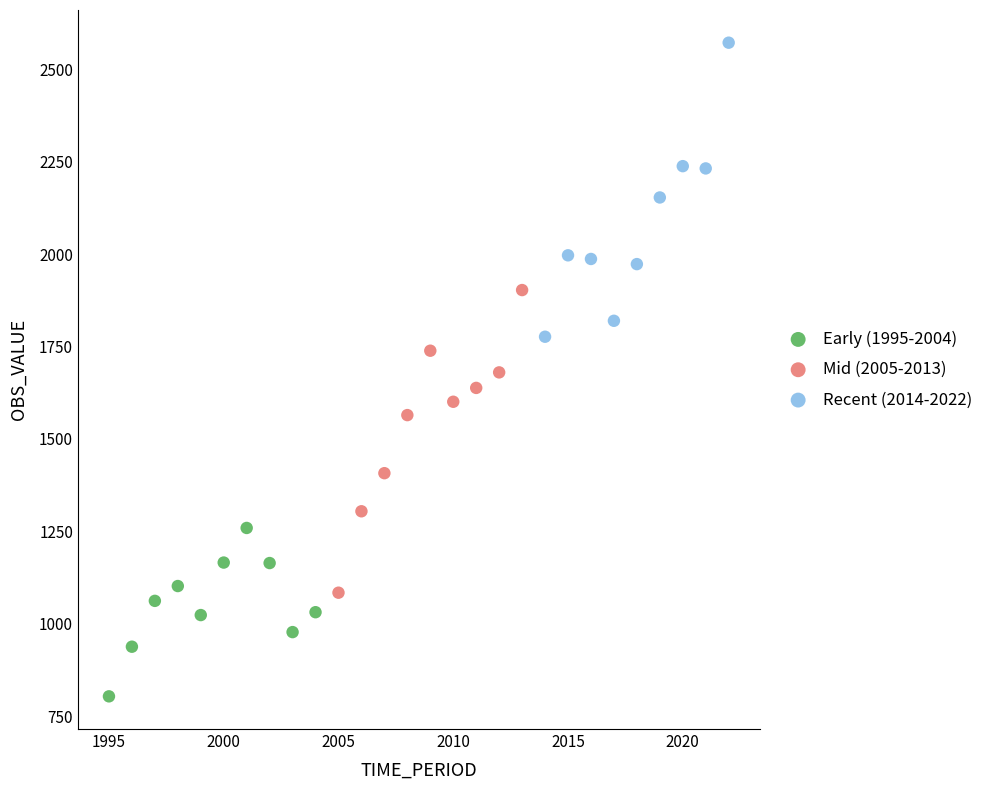

Which series contains the lowest Y value?

Early (1995-2004)